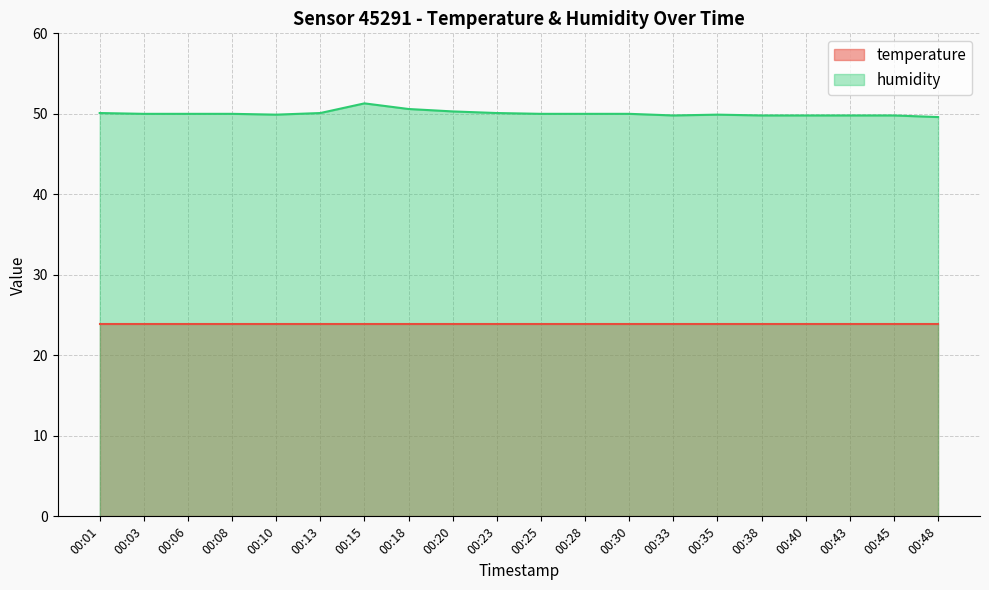

The chart shows a value of 19.4 at 00:30. True or false?

False